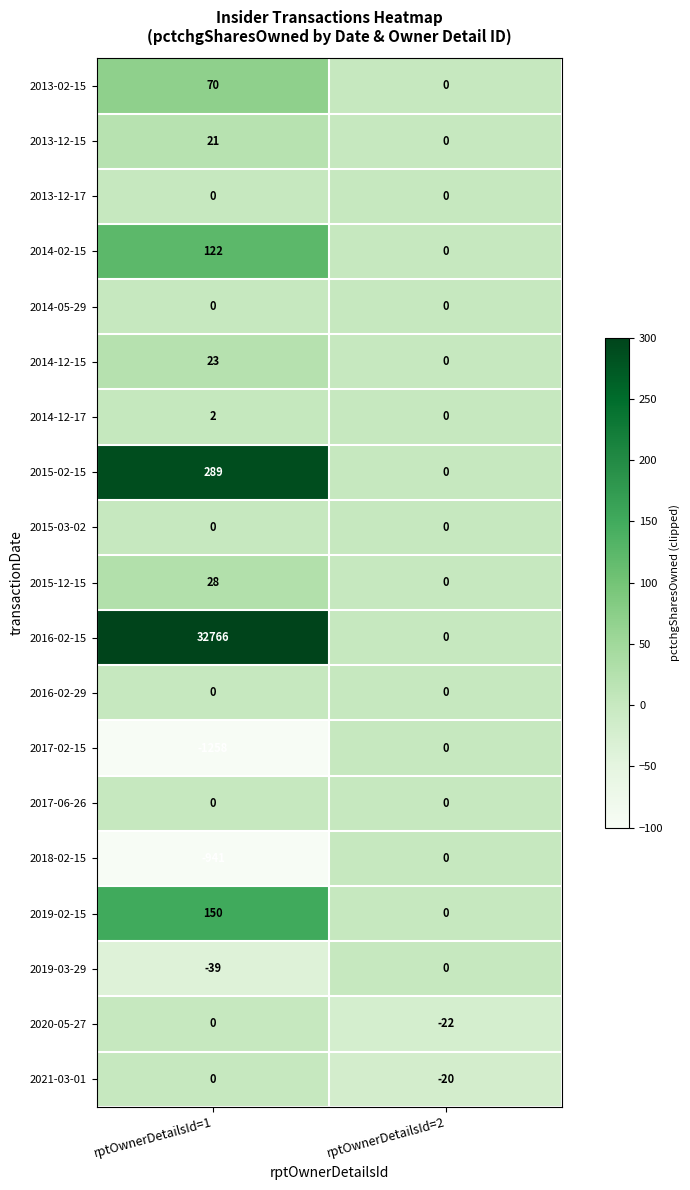

The value of 2014-12-15 at rptOwnerDetailsId=1 is 33. True or false?

False